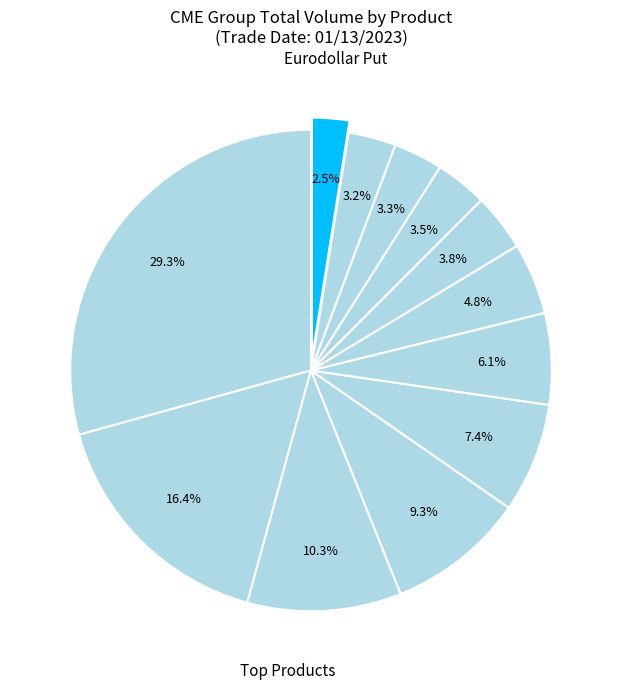

To the nearest percent, what is the average slice percentage?

8%